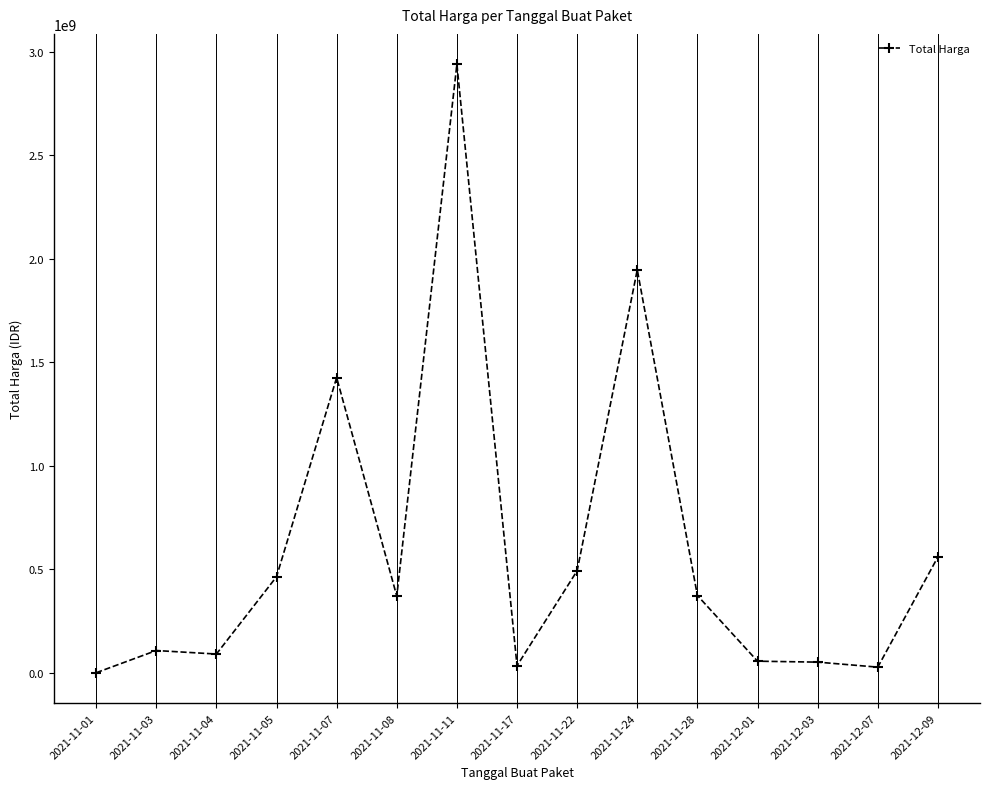

What is the average value?

596022666